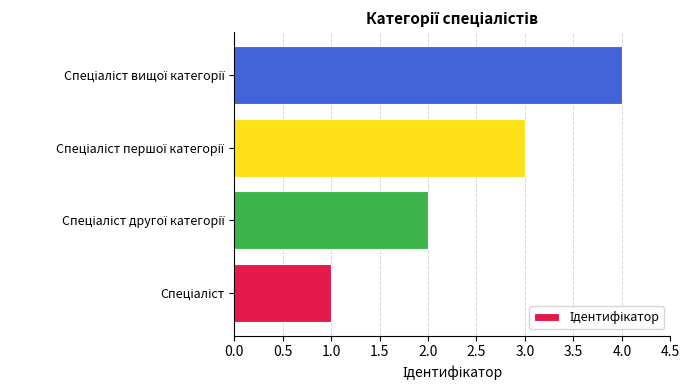

Does the chart contain stacked bars?

No